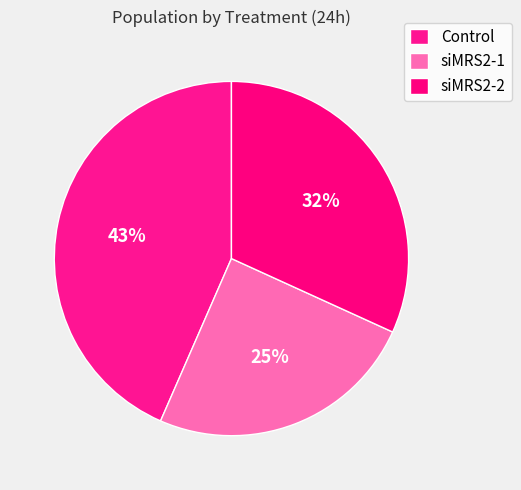

How many slices are in this pie chart?

3